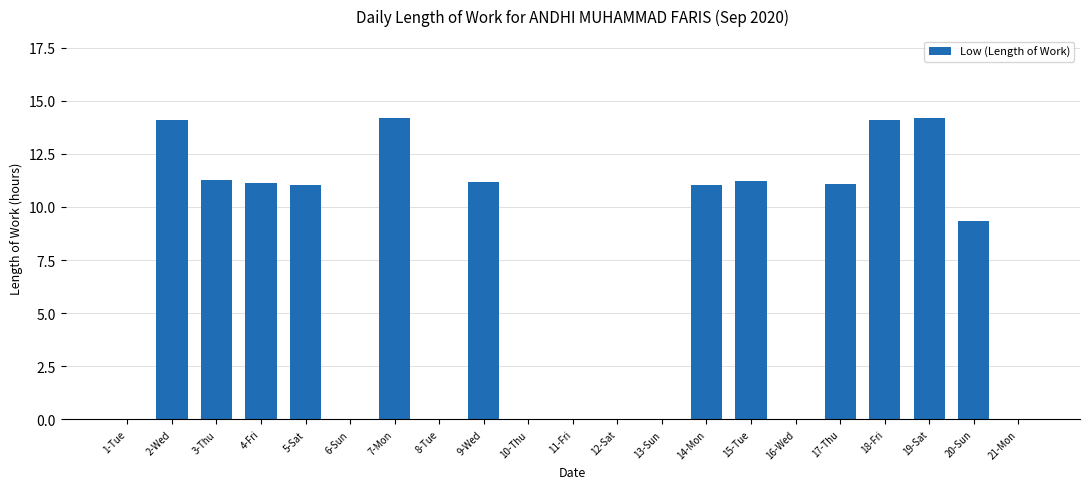

How many categories are shown in the chart?

21